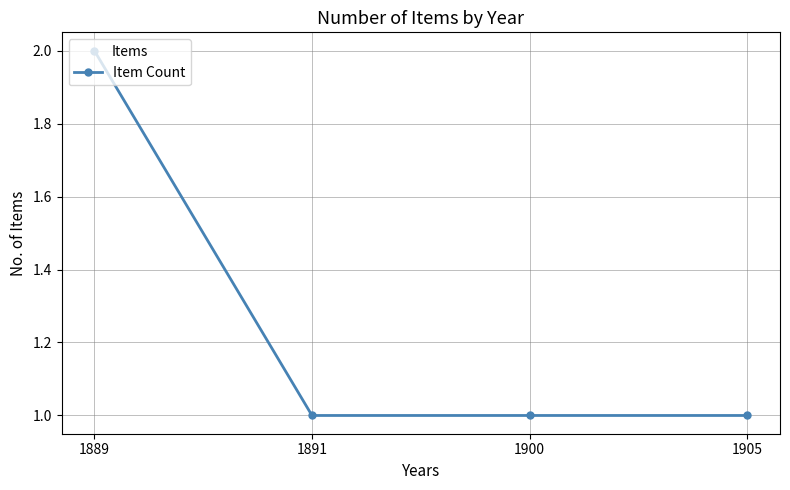

What is the value of the 1st point from the left?

2